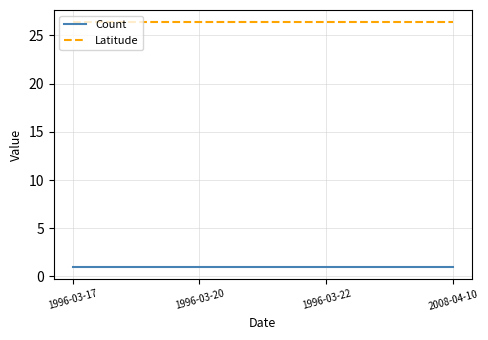

True or false: Latitude has a value of 26.4 at 1996-03-17.

True